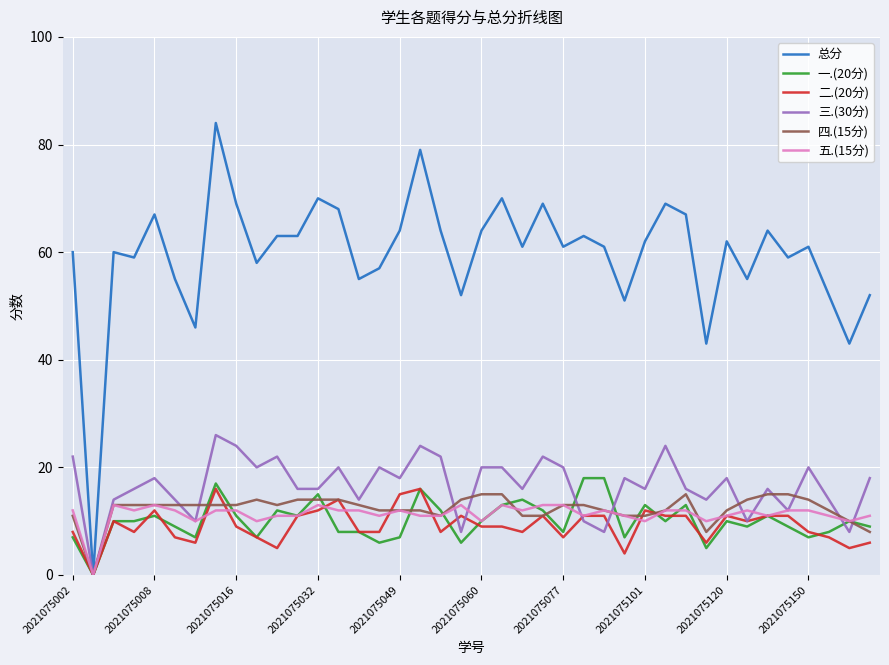

List the series in order of their peak value, lowest first.

五.(15分), 四.(15分), 二.(20分), 一.(20分), 三.(30分), 总分